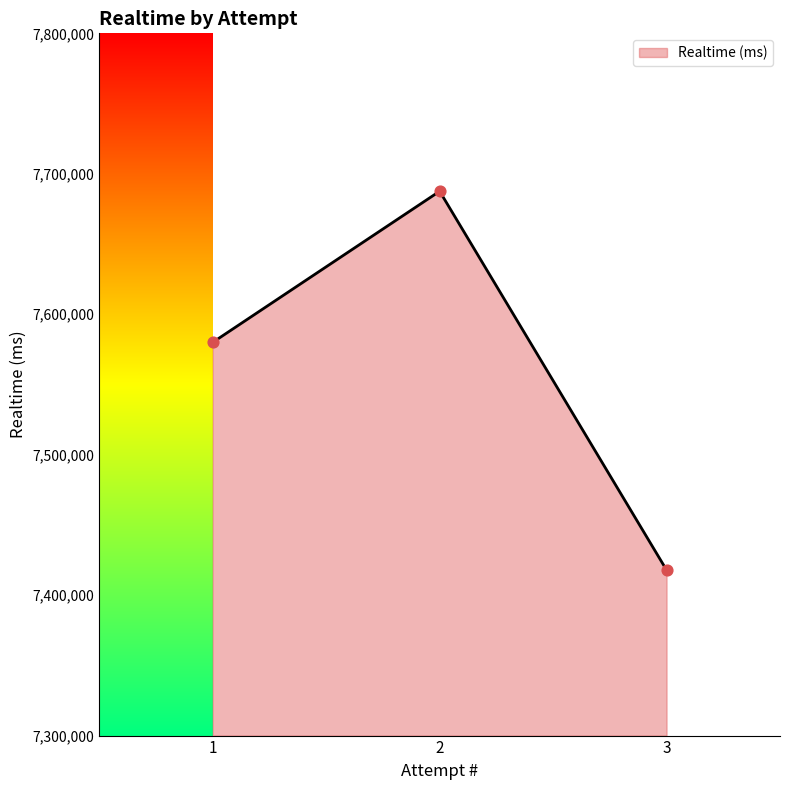

Between 2 and 3, which is larger?

2